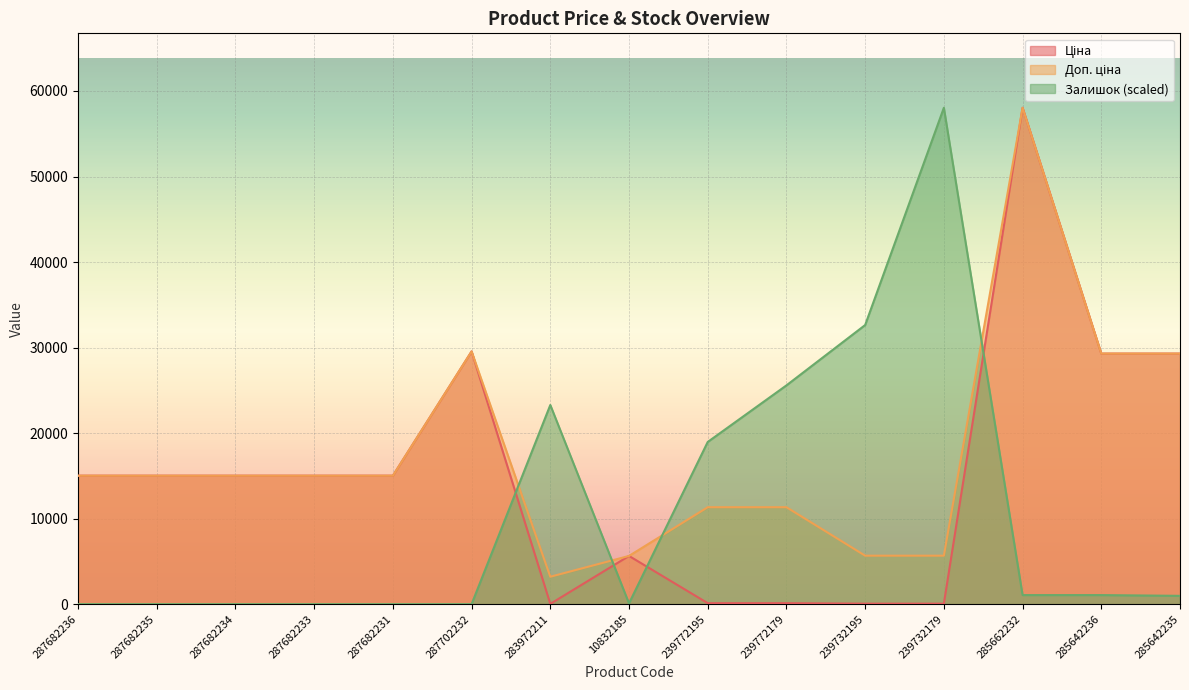

Where is the first local maximum for Доп. ціна?

287702232